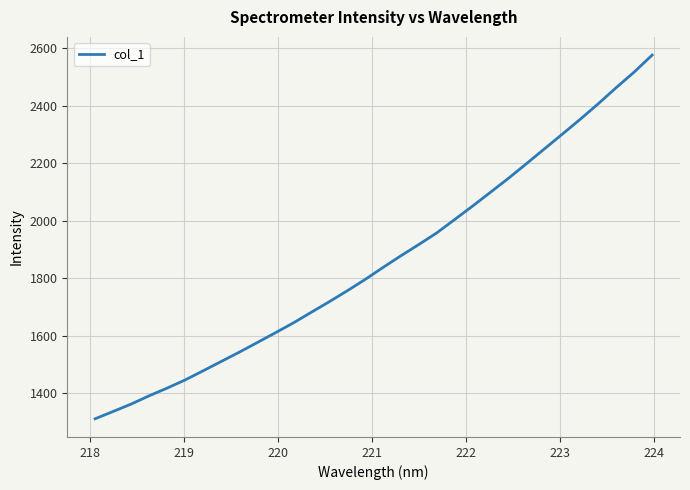

What is the difference between the maximum and minimum values?

1264.3